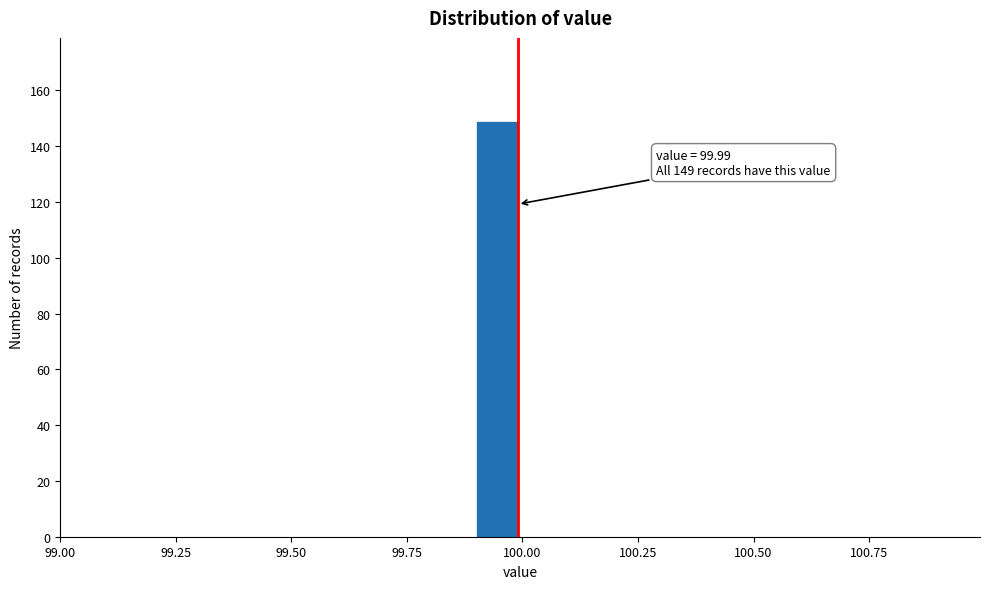

Around what value on the x-axis is the tallest bar? Give the approximate position of its centre, as read against the axis.

99.95